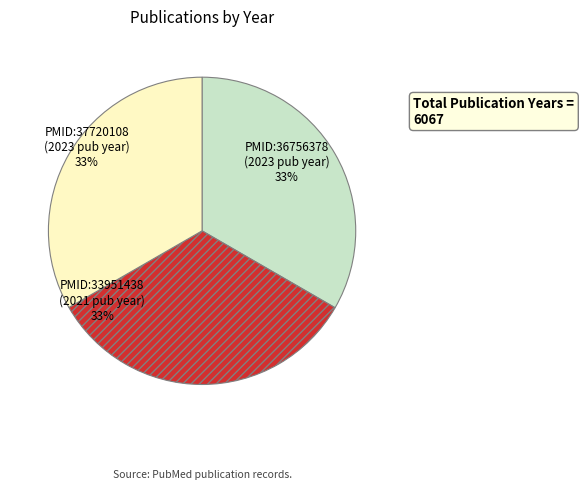

The PMID:36756378 slice represents 33% of the pie. True or false?

True